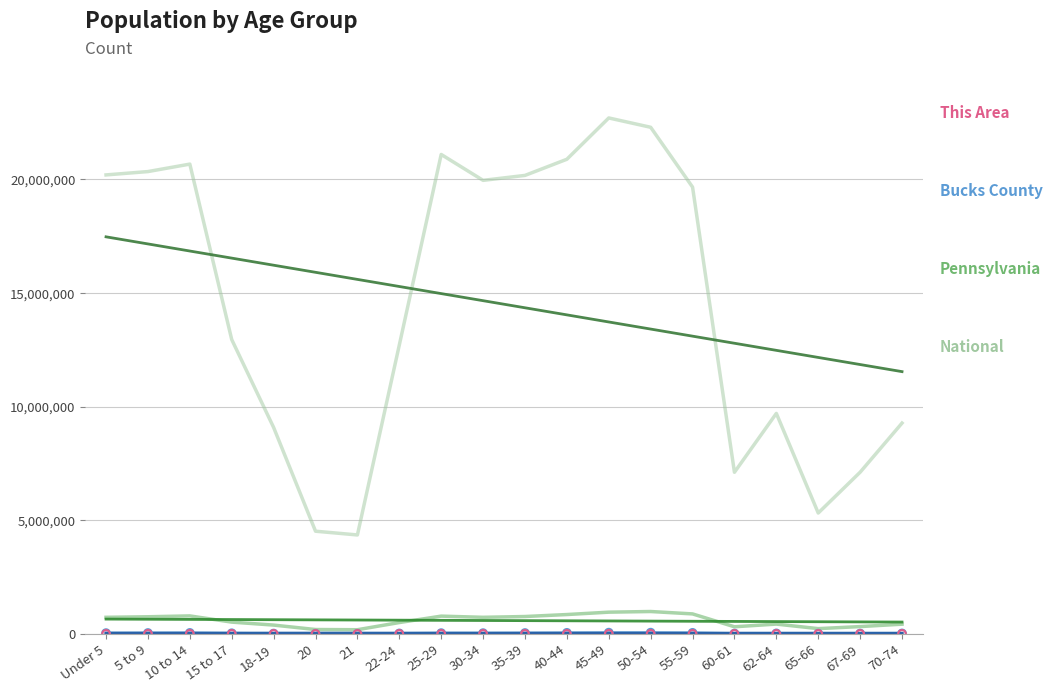

How many lines are shown in the chart?

7